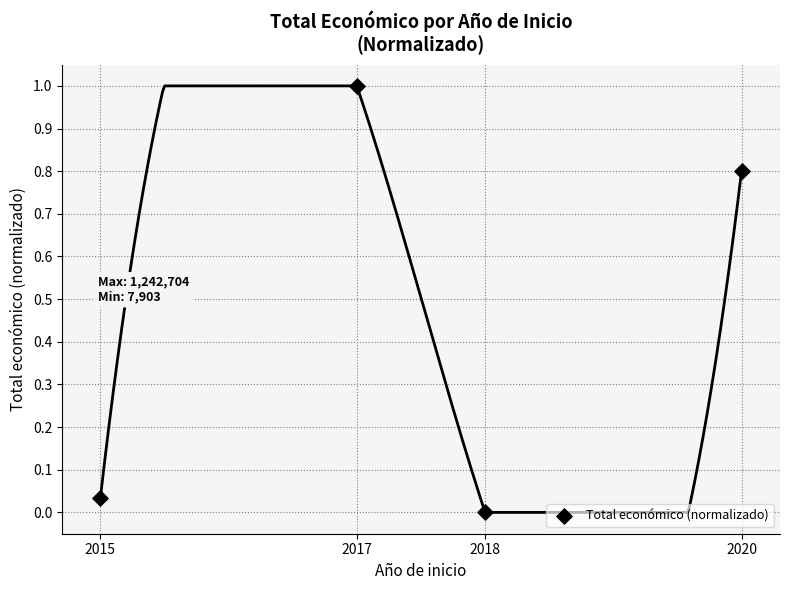

What is the average X value?

2017.5